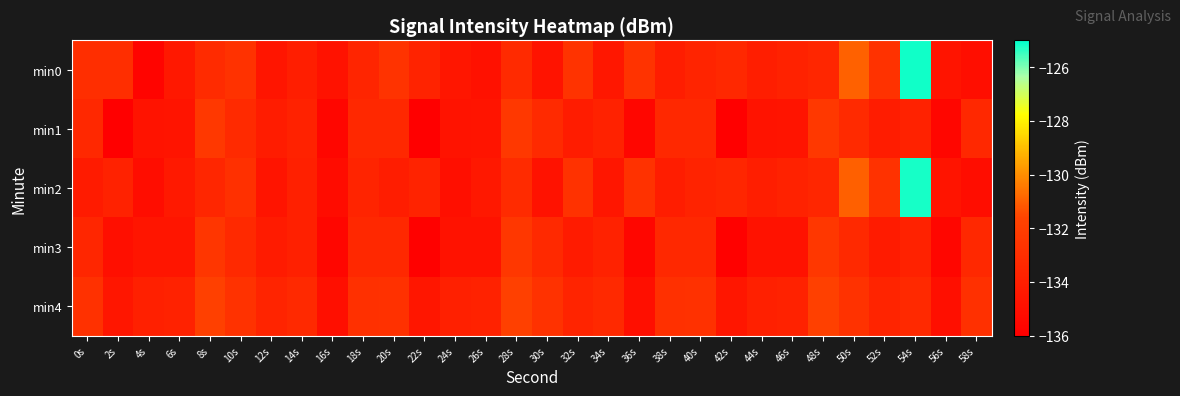

Reading left to right, what are all the values shown in this chart?

min0: 0s=-133.0	2s=-133.0	4s=-135.7	6s=-134.5	8s=-133.2	10s=-132.8	12s=-134.6	14s=-134.0	16s=-134.8	18s=-133.6	20s=-132.6	22s=-133.7	24s=-134.5	26s=-134.9	28s=-133.2	30s=-134.7	32s=-132.7	34s=-134.5	36s=-132.7	38s=-134.1	40s=-133.6	42s=-133.4	44s=-134.0	46s=-133.8	48s=-133.5	50s=-130.9	52s=-132.7	54s=-125.2	56s=-134.7	58s=-135.1
min1: 0s=-133.4	2s=-136.0	4s=-134.7	6s=-134.7	8s=-132.3	10s=-133.2	12s=-134.1	14s=-133.8	16s=-135.5	18s=-133.4	20s=-133.4	22s=-136.0	24s=-134.7	26s=-134.7	28s=-132.3	30s=-133.2	32s=-134.1	34s=-133.8	36s=-135.5	38s=-133.4	40s=-133.4	42s=-136.0	44s=-134.7	46s=-134.7	48s=-132.3	50s=-133.2	52s=-134.1	54s=-133.8	56s=-135.5	58s=-133.4
min2: 0s=-134.2	2s=-133.8	4s=-135.1	6s=-134.3	8s=-133.5	10s=-132.9	12s=-134.7	14s=-133.9	16s=-135.2	18s=-133.6	20s=-134.1	22s=-133.7	24s=-135.0	26s=-134.4	28s=-133.2	30s=-134.8	32s=-132.7	34s=-134.5	36s=-132.7	38s=-134.1	40s=-133.7	42s=-133.5	44s=-134.0	46s=-133.8	48s=-133.5	50s=-131.0	52s=-132.7	54s=-125.2	56s=-134.7	58s=-135.1
min3: 0s=-133.5	2s=-135.0	4s=-134.6	6s=-134.6	8s=-132.5	10s=-133.3	12s=-134.2	14s=-133.9	16s=-135.6	18s=-133.4	20s=-133.4	22s=-135.9	24s=-134.8	26s=-134.8	28s=-132.4	30s=-133.3	32s=-134.2	34s=-133.8	36s=-135.6	38s=-133.4	40s=-133.4	42s=-135.9	44s=-134.8	46s=-134.8	48s=-132.4	50s=-133.3	52s=-134.2	54s=-133.8	56s=-135.6	58s=-133.4
min4: 0s=-132.8	2s=-134.5	4s=-133.9	6s=-133.8	8s=-131.8	10s=-132.7	12s=-133.6	14s=-133.3	16s=-135.0	18s=-132.9	20s=-132.8	22s=-134.5	24s=-133.9	26s=-133.8	28s=-131.8	30s=-132.7	32s=-133.6	34s=-133.3	36s=-135.0	38s=-132.9	40s=-132.8	42s=-134.5	44s=-133.9	46s=-133.8	48s=-131.8	50s=-132.7	52s=-133.6	54s=-133.3	56s=-135.0	58s=-132.9